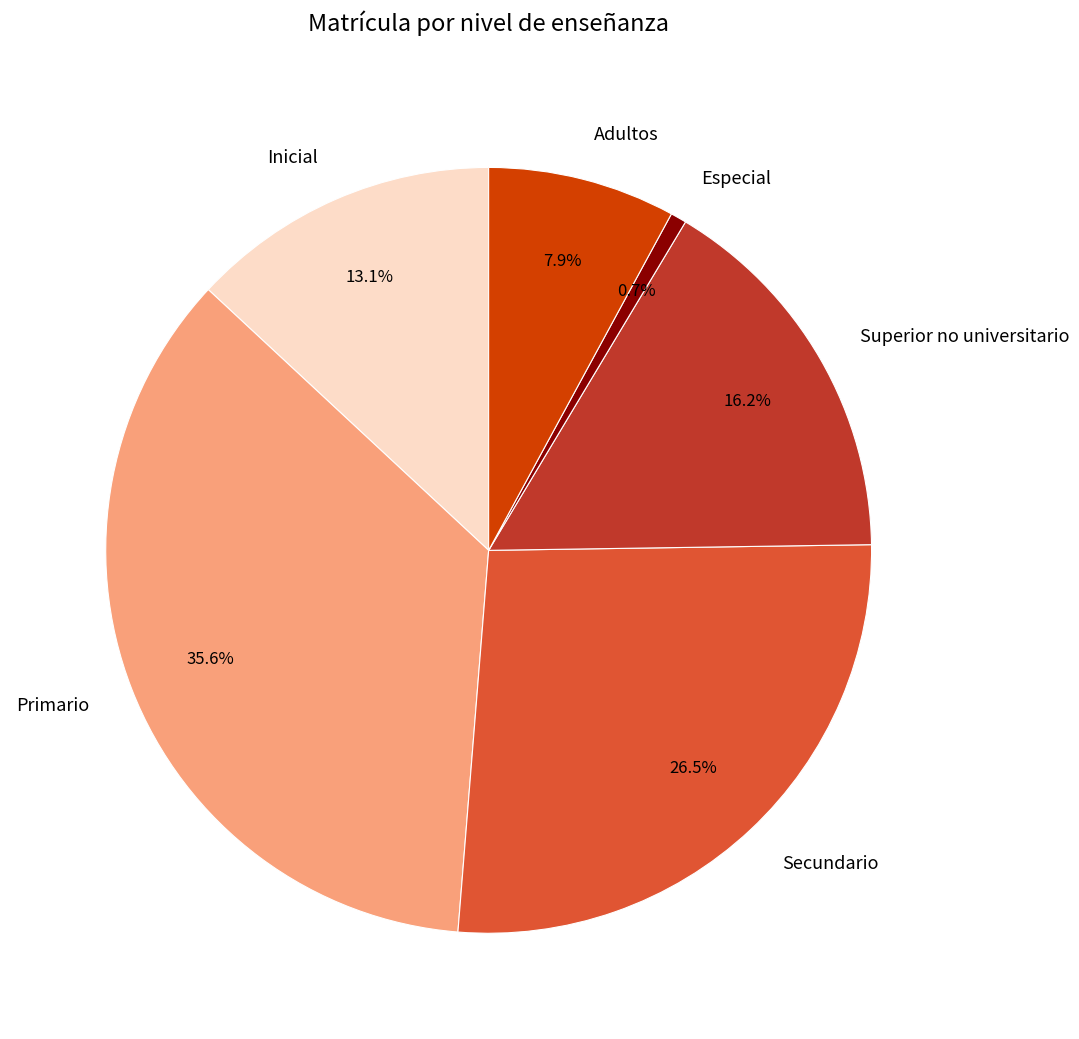

What is the ratio of the value at Adultos to the value at Inicial?

0.6